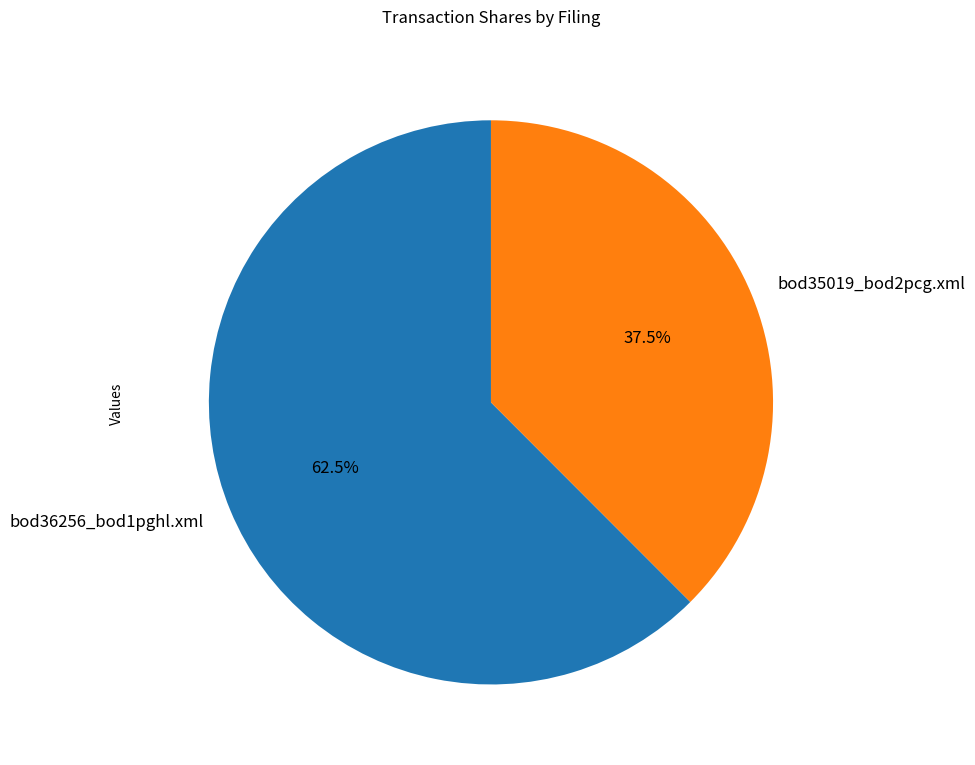

To the nearest percent, what is the difference between the largest and smallest slice percentages?

25%